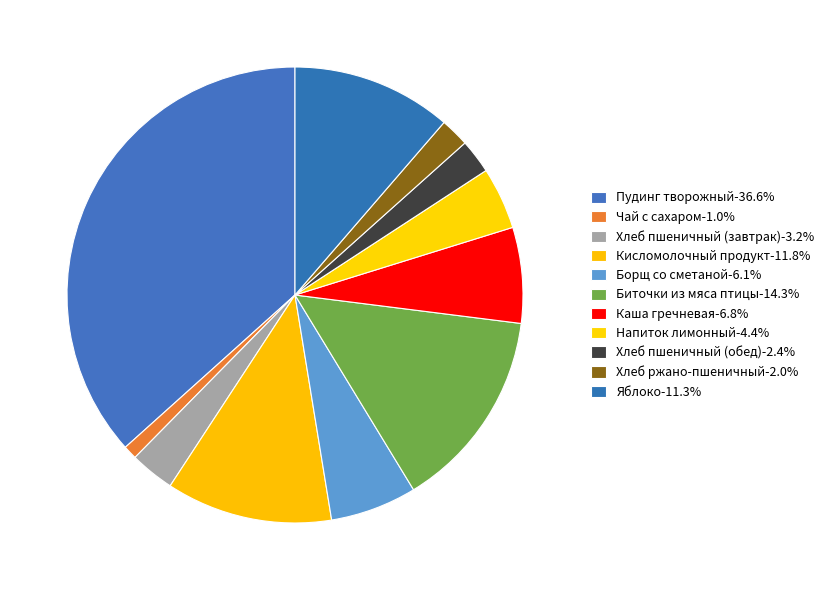

To the nearest percent, what is the difference between the Борщ со сметаной and Яблоко slice percentages?

5%